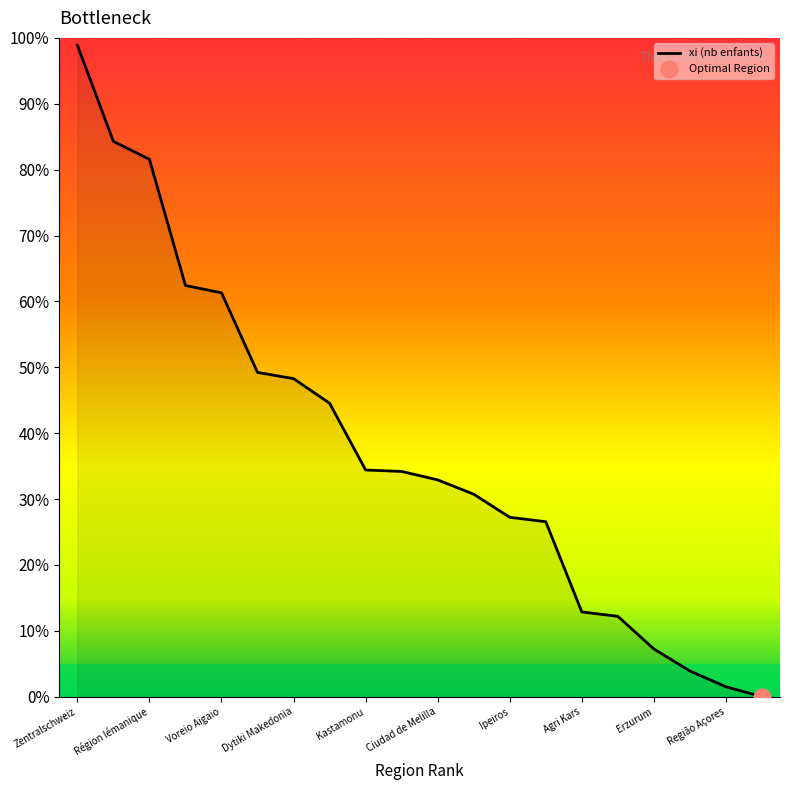

Rank the categories by value from highest to lowest.

Zentralschweiz, Åland, Région lémanique, Ionia Nisia, Voreio Aigaio, Valle d'Aosta, Dytiki Makedonia, Ciudad de Ceuta, Kastamonu, Sterea Ellada, Ciudad de Melilla, Notio Aigaio, Ipeiros, Zonguldak, Agri Kars, Peloponnisos, Erzurum, Ticino, Região Açores, Dytiki Ellada